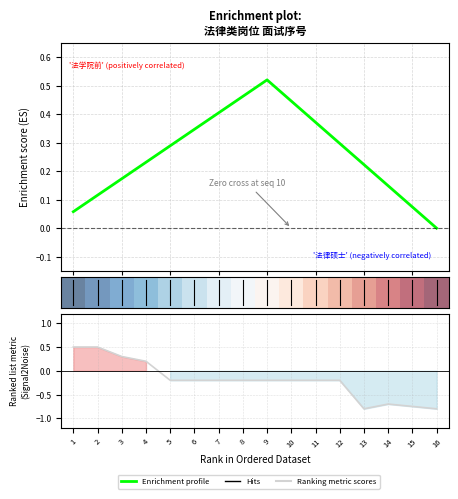

At which category is the sum across all series the highest?

2